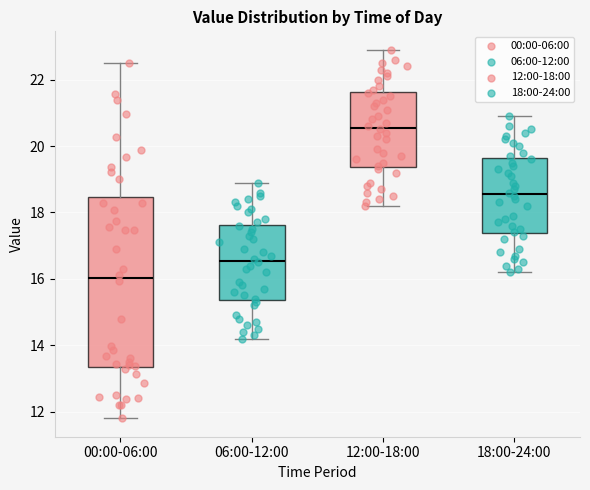

Reading left to right, transcribe this box plot: for each box, give where its median line is, the range the box spans, and where its two whiskers end, as read against the y-axis. The values are not printed on the chart, so give them approximately, as read against the axis.

00:00-06:00: median 16.0, box 13.4 to 18.4, whiskers 11.8 to 22.6
06:00-12:00: median 16.6, box 15.4 to 17.6, whiskers 14.2 to 19.0
12:00-18:00: median 20.6, box 19.4 to 21.6, whiskers 18.2 to 23.0
18:00-24:00: median 18.6, box 17.4 to 19.6, whiskers 16.2 to 21.0